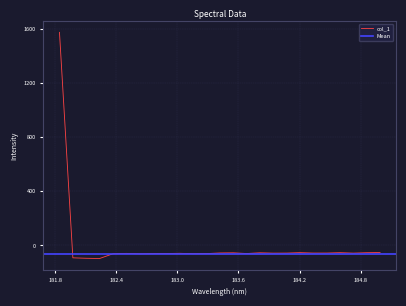

At which category does the data reach its first local valley?

182.2359681898